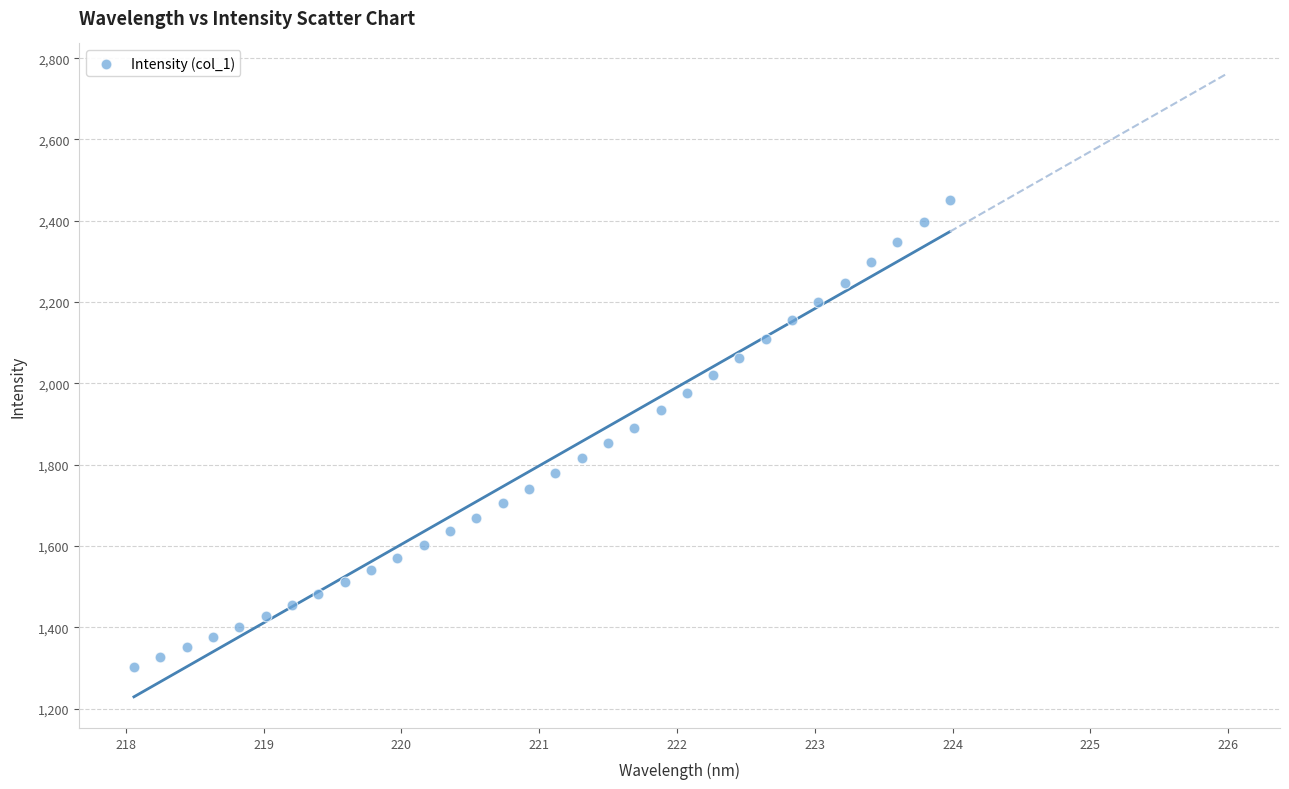

What is the range of Y values (max minus min)?

1148.7